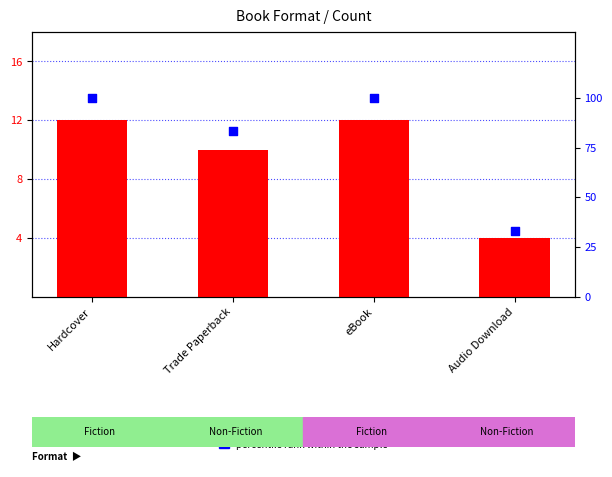

Which series contains the highest Y value?

percentile rank within the sample